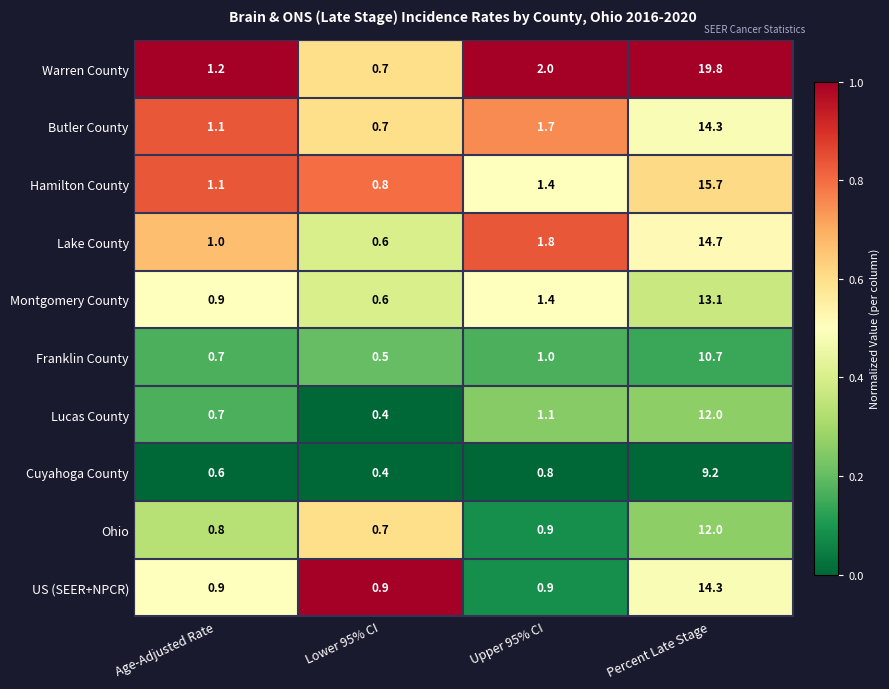

What value does the US (SEER+NPCR) series have at Percent Late Stage?

14.3